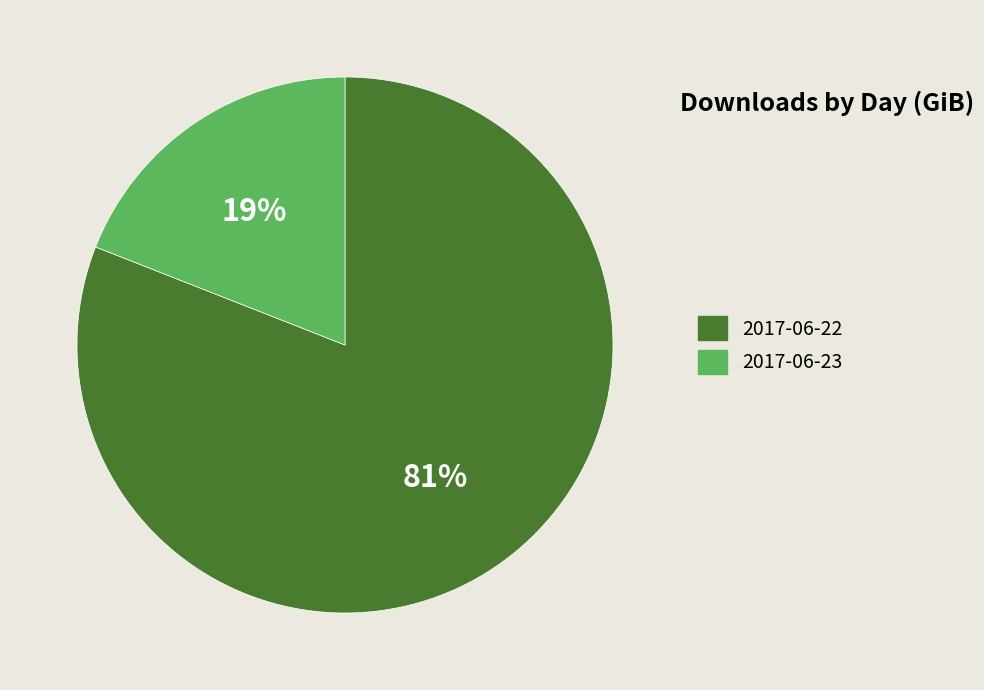

Which slice is the smallest?

2017-06-23